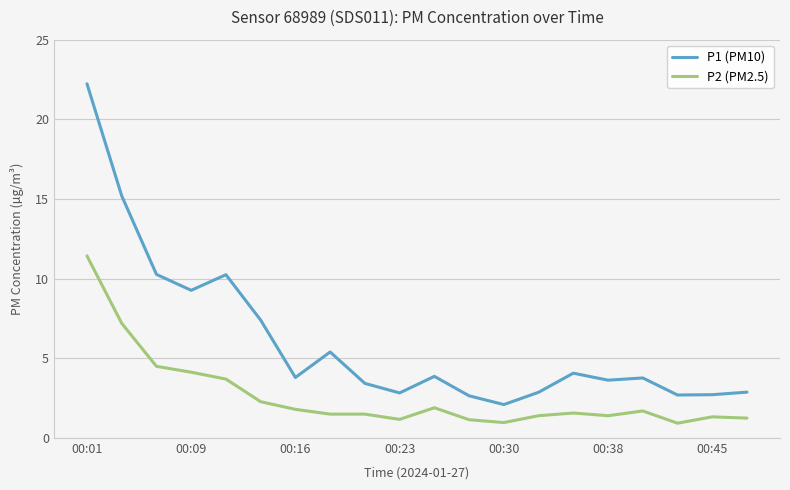

Which series has the widest spread of values?

P1 (PM10)